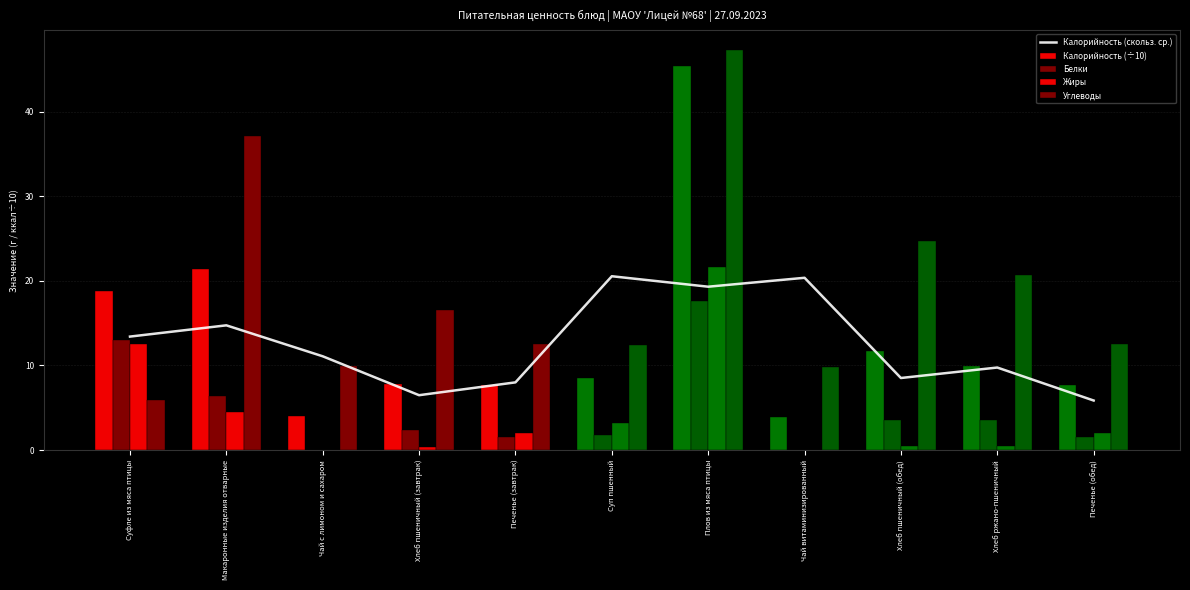

The value of Углеводы at Макаронные изделия отварные is 12.7. True or false?

False